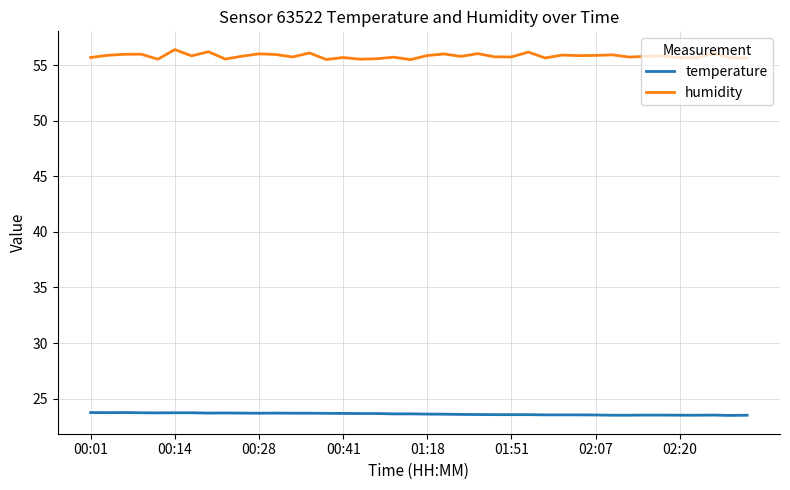

What is the maximum value for humidity?

56.4